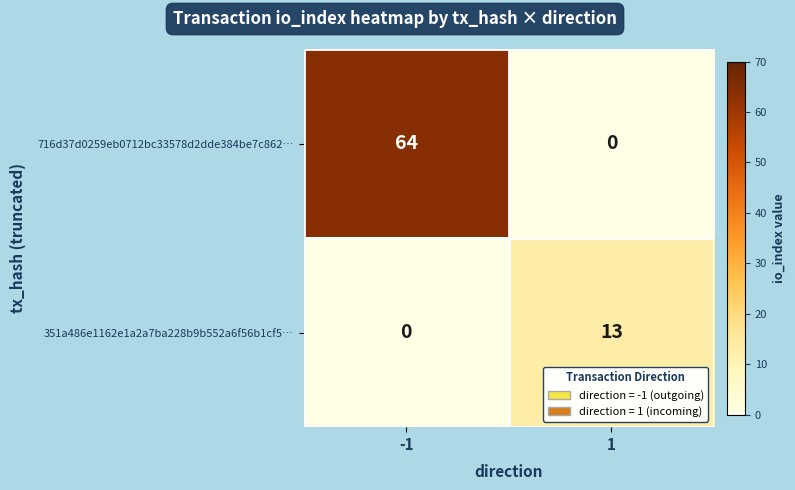

The value of 716d37d0259eb0712bc33578d2dde384be7c862… at 1 is 40. True or false?

False